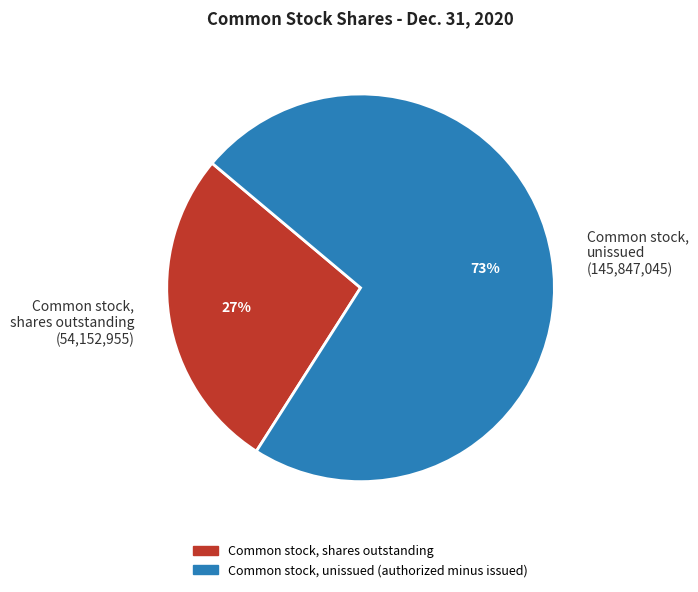

How many segments does this pie chart have?

2